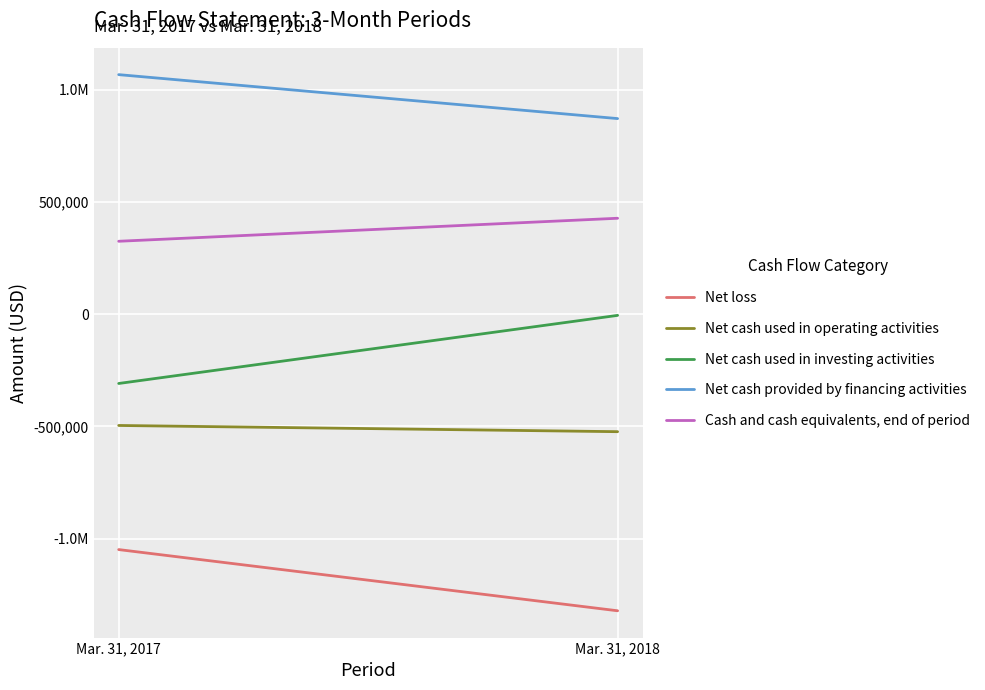

The value of Net cash used in operating activities at Mar. 31, 2017 is -495656. True or false?

True